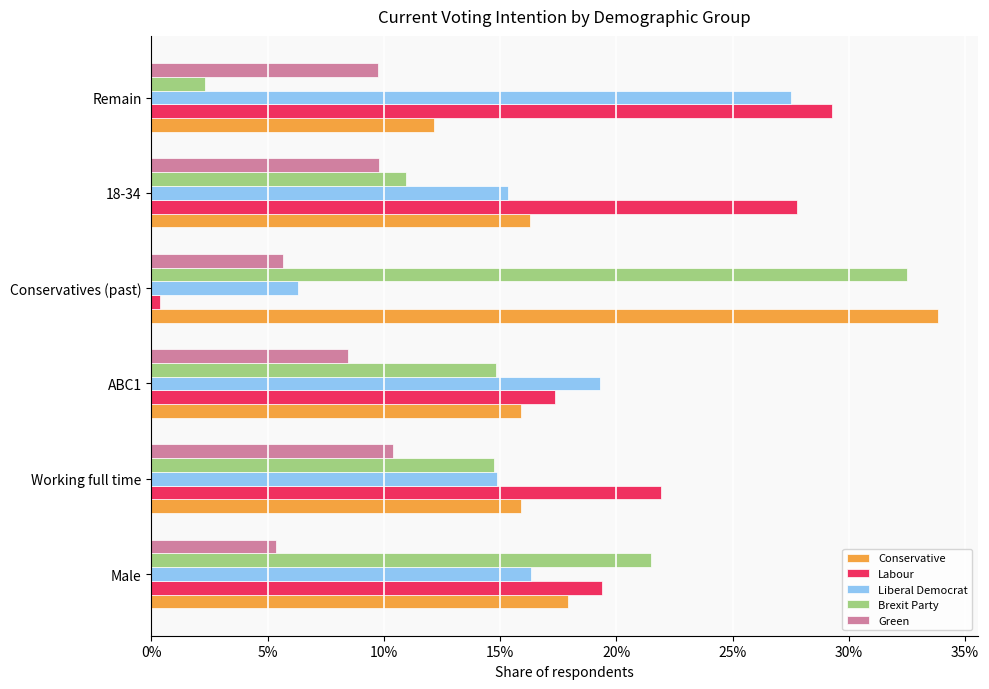

Which series has the largest range (max minus min)?

Brexit Party